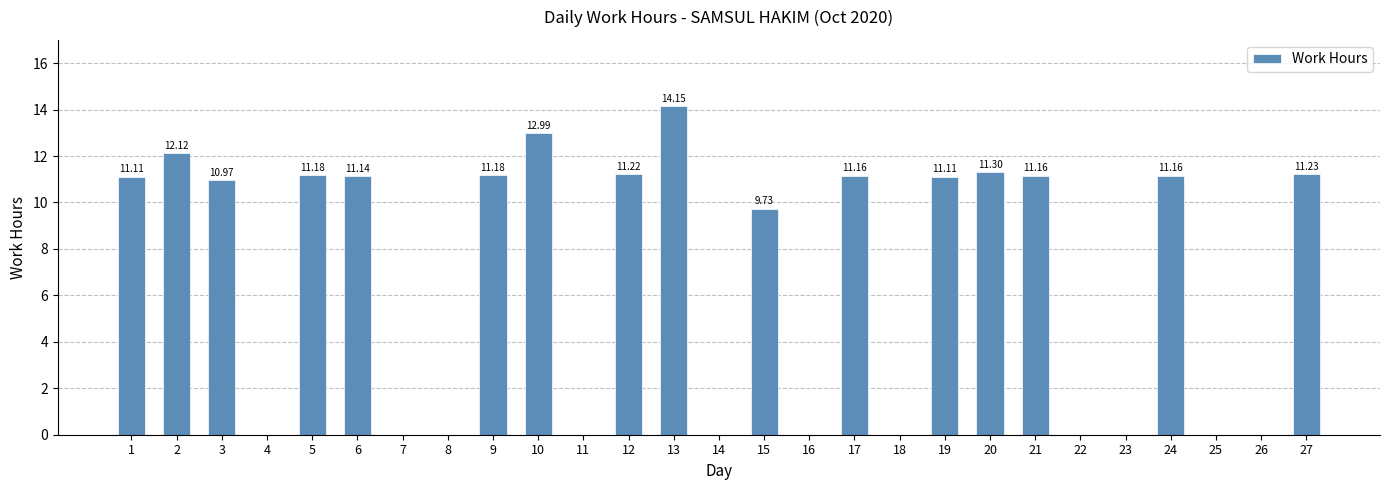

How many positive values are there?

16